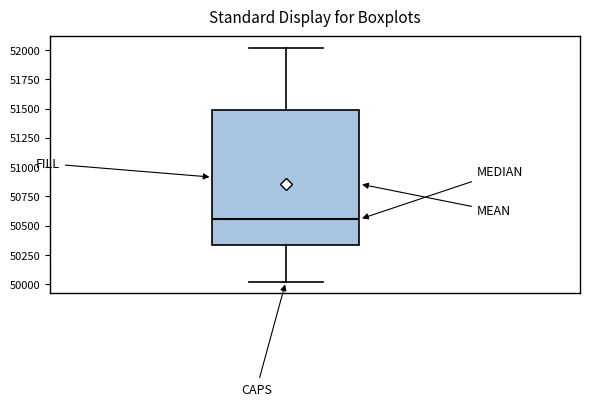

Read this box plot against the y-axis: the position of the median line, the range covered by the box, and the ends of both whiskers. The values are not printed on the chart, so give them approximately, as read against the axis.

median 50550, box 50350 to 51500, whiskers 50000 to 52000